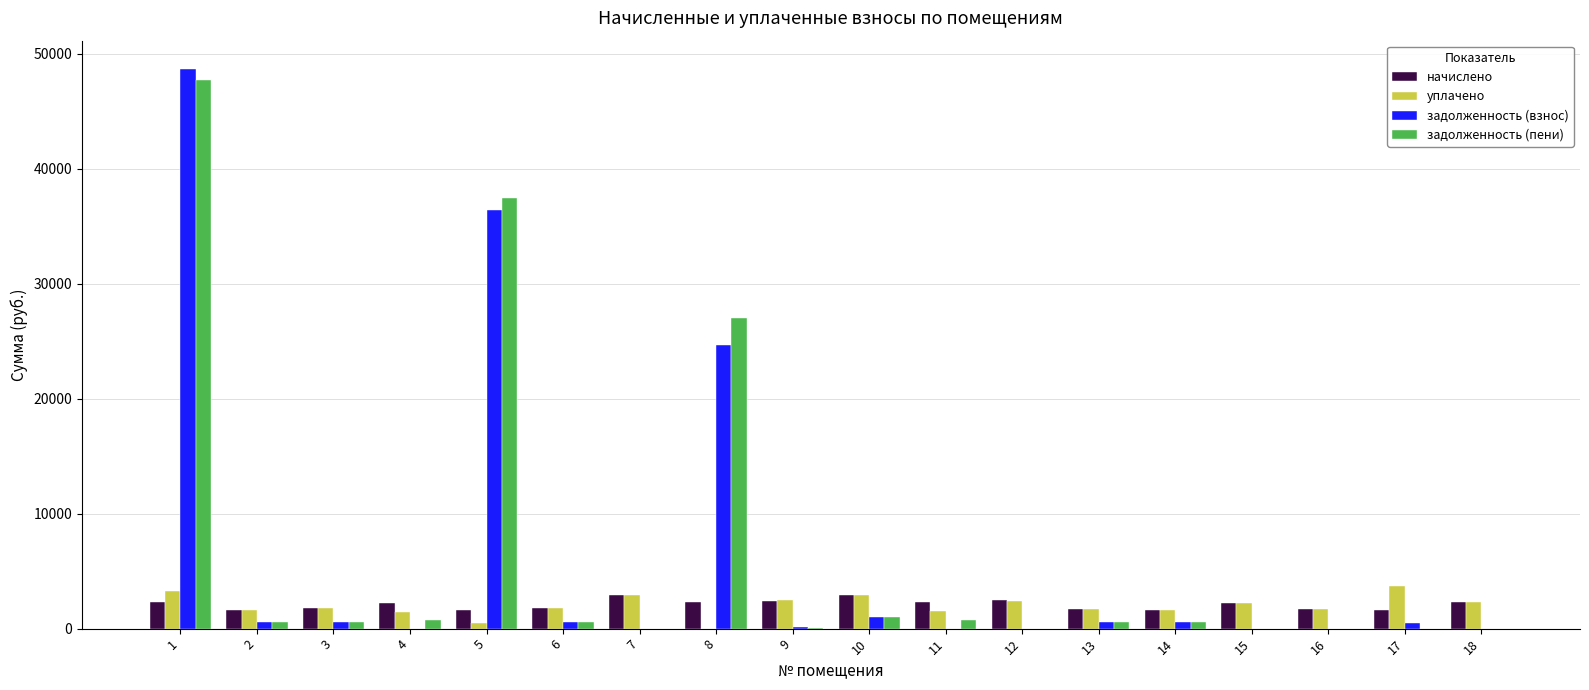

What is the greatest value displayed?

48698.9